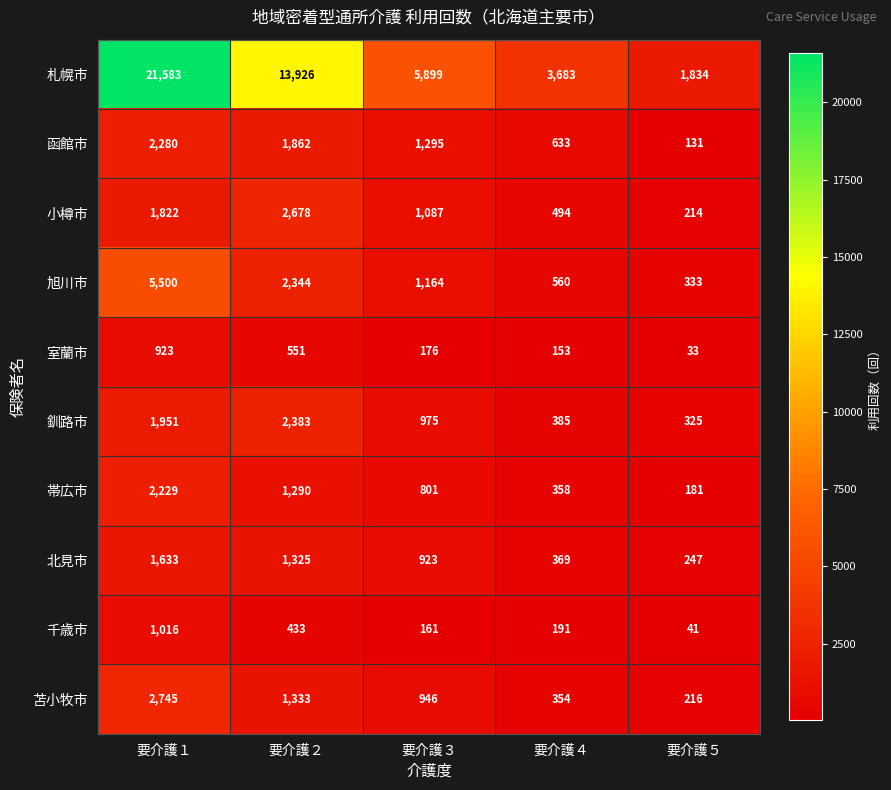

Rank the series at 要介護４ from lowest to highest value.

室蘭市, 千歳市, 苫小牧市, 帯広市, 北見市, 釧路市, 小樽市, 旭川市, 函館市, 札幌市